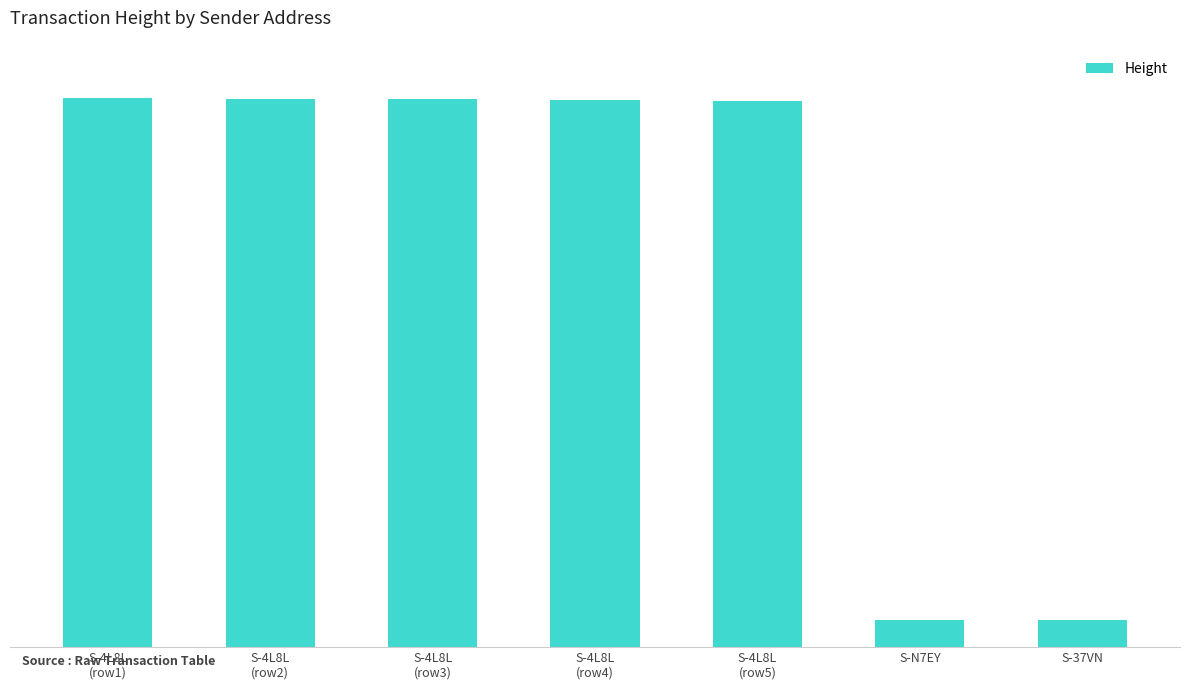

Are the bars horizontal?

No